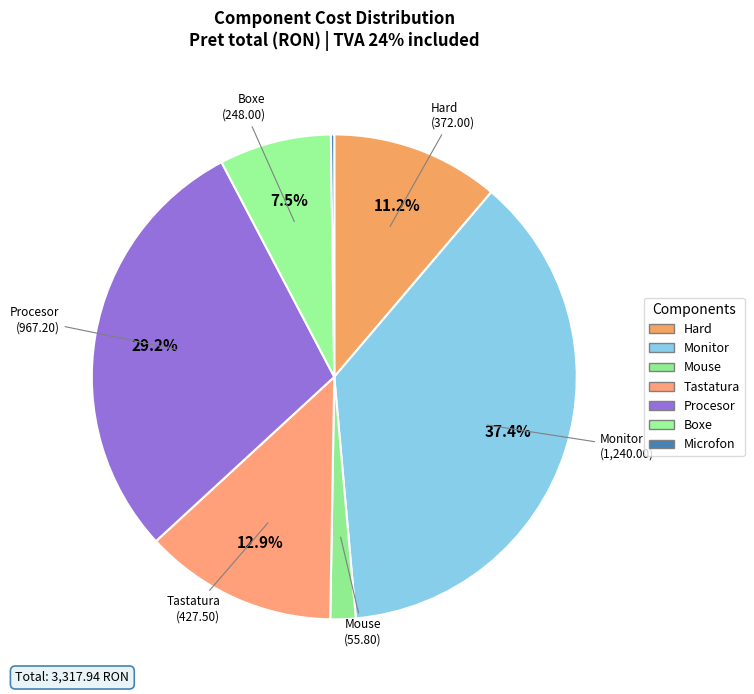

What percentage is the Mouse slice, to the nearest percent?

2%